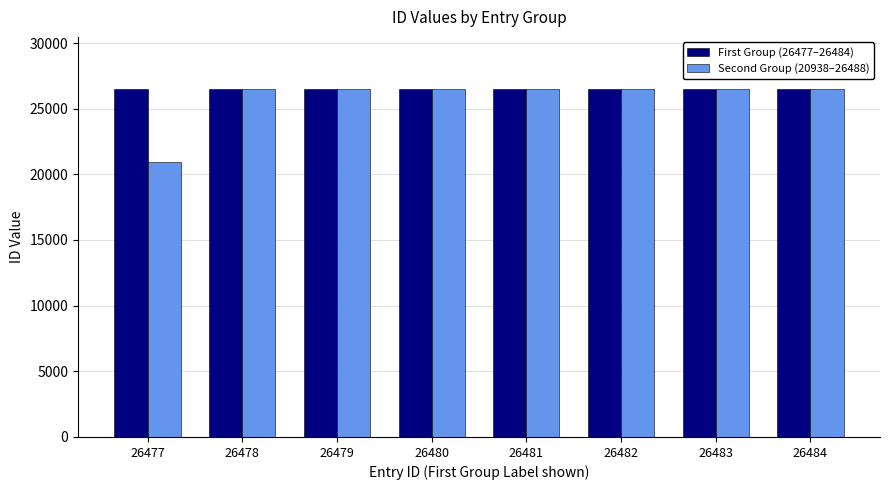

True or false: Second Group (20938–26488) has a value of 37304 at 26484.

False